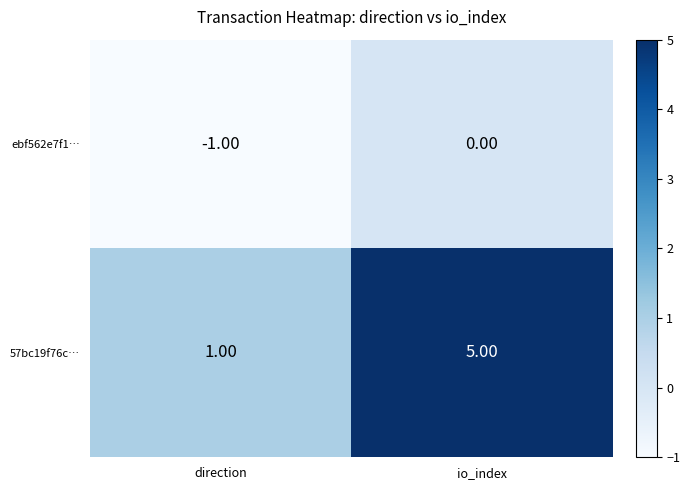

Between direction and io_index, which series saw the biggest shift?

57bc19f76c…